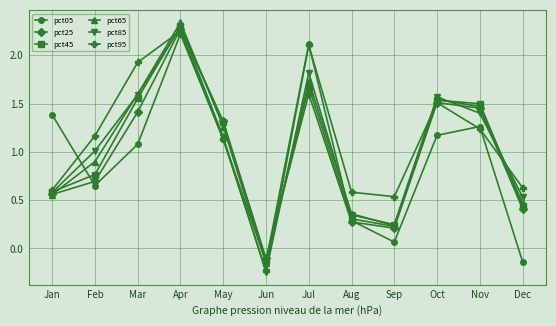

Which label corresponds to the smallest value in the chart?

Jun